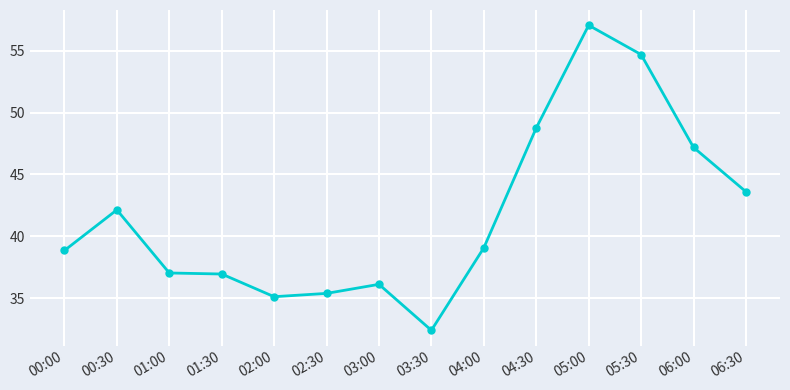

What is the sum of all values?

584.3